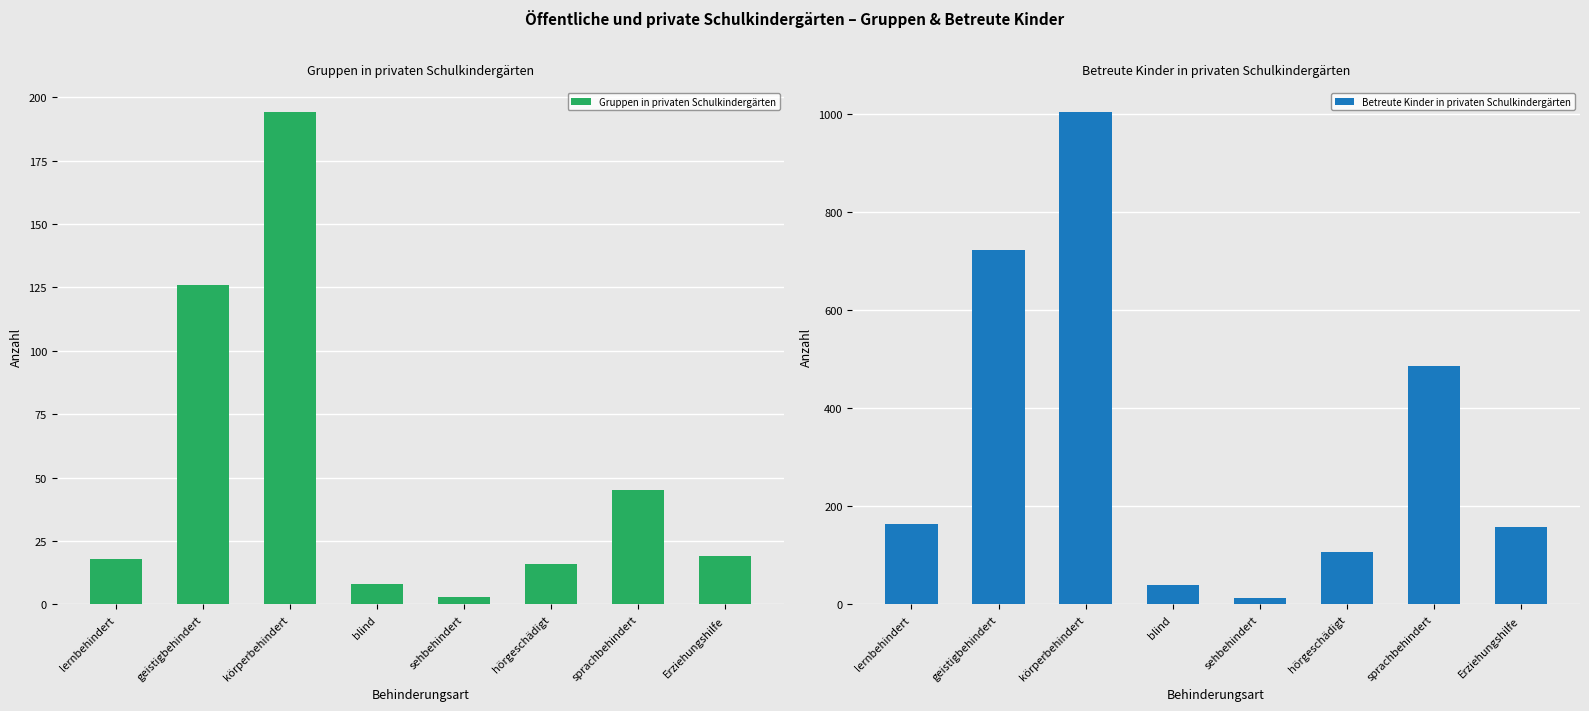

How many bars are there in total?

16